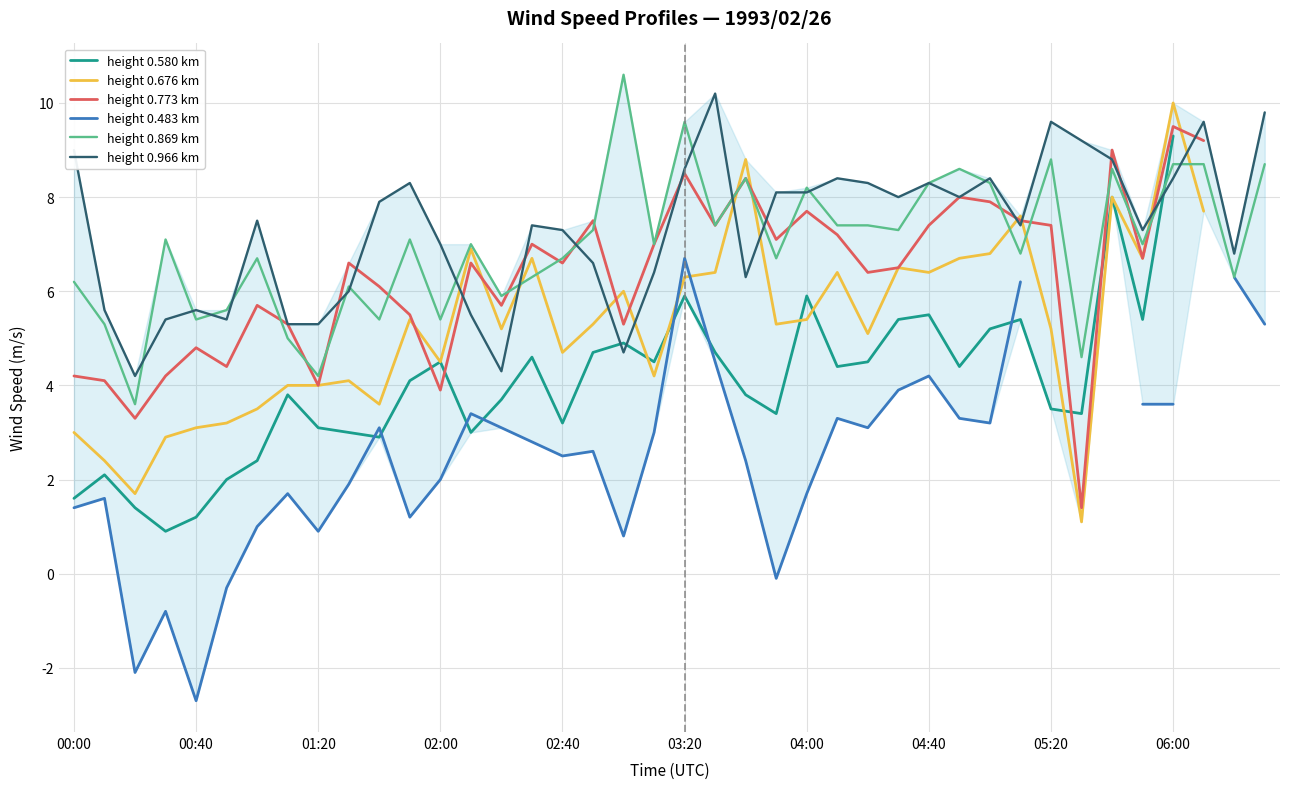

At which label is height 0.580 km closest to 5?

18